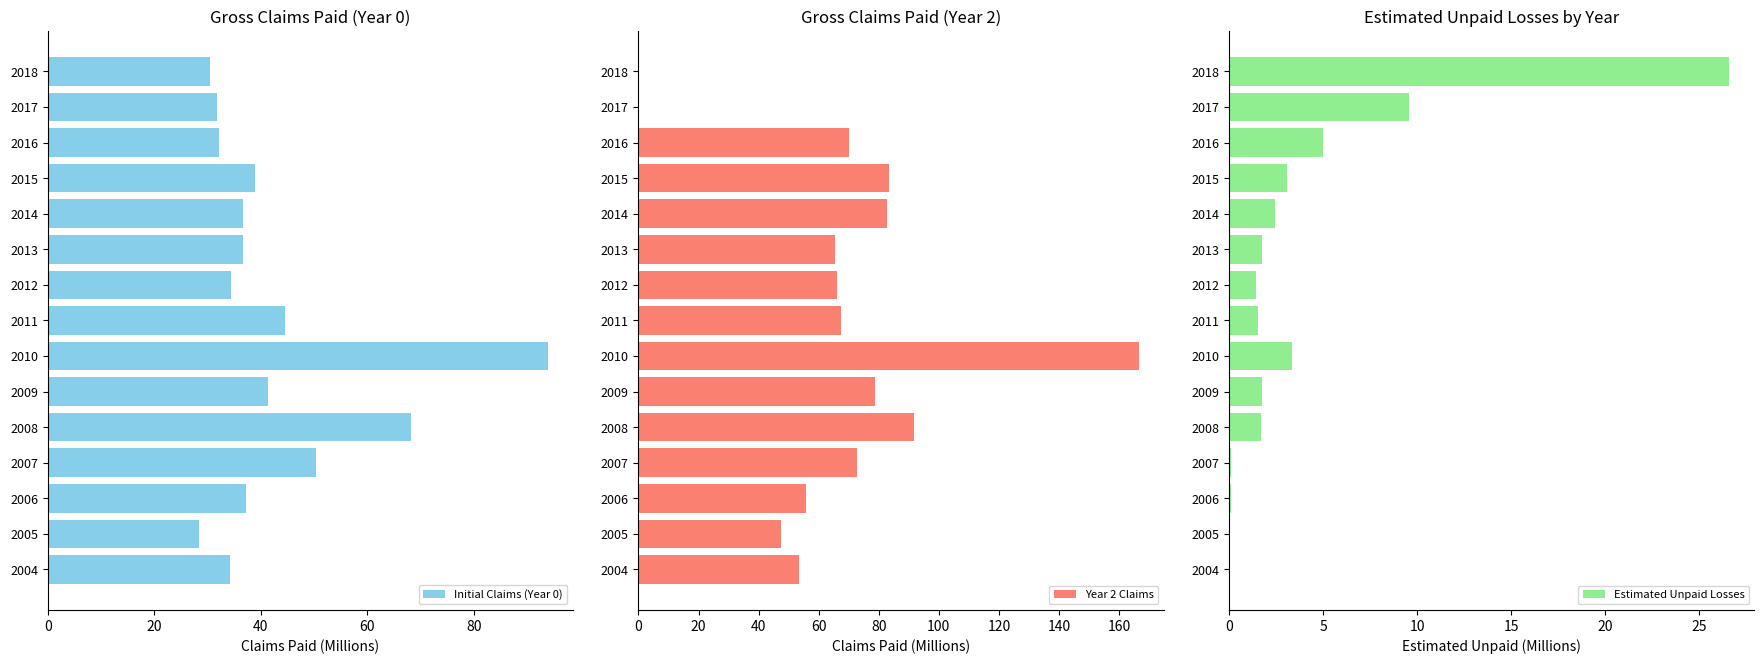

Which category has the highest value in the Initial Claims (Year 0) series?

2010